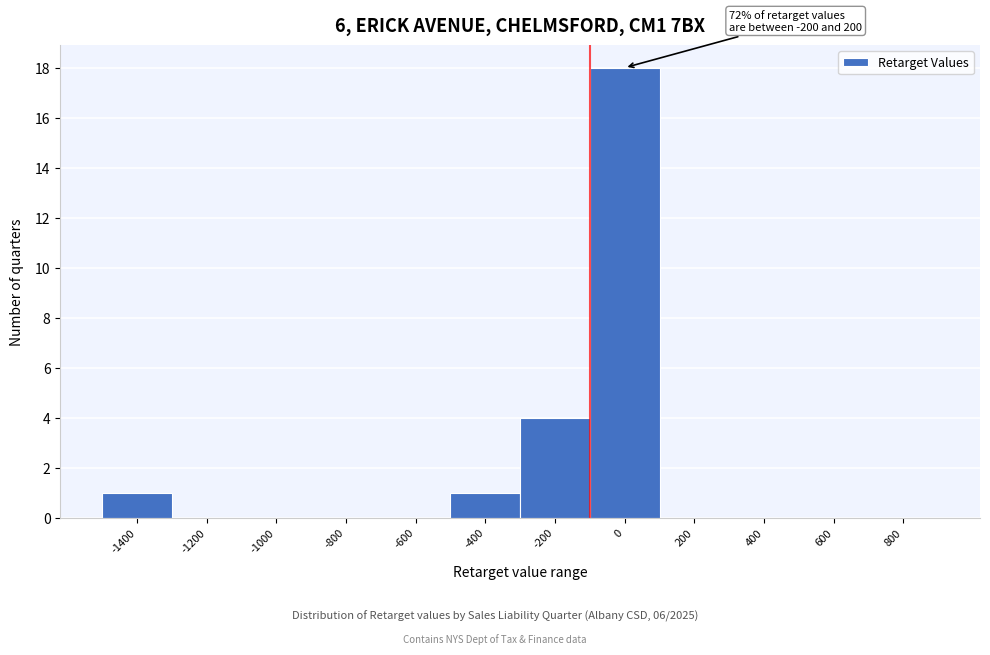

Reading left to right, what are all the values shown in this chart?

-1400=1	-1200=0	-1000=0	-800=0	-600=0	-400=1	-200=4	0=18	200=0	400=0	600=0	800=0